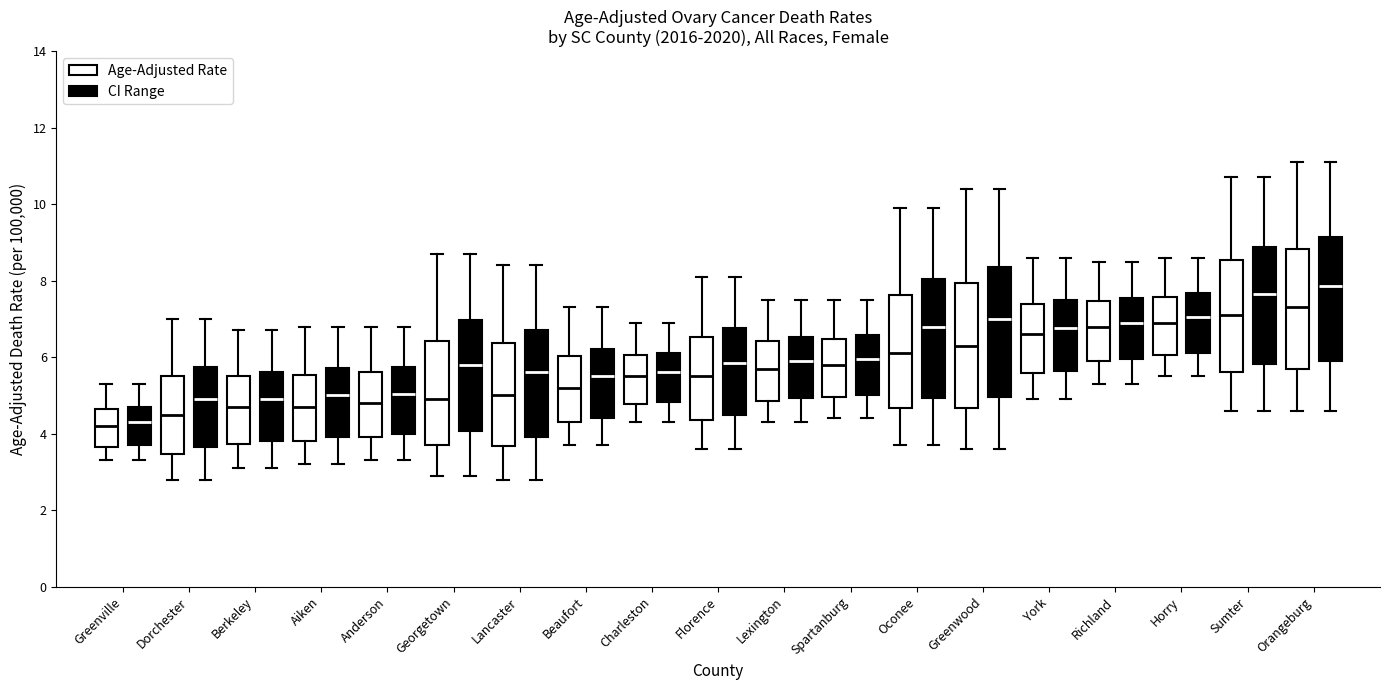

Reading left to right, read every box against the y-axis: the position of its median line, the range the box covers, and the ends of its whiskers. The values are not printed on the chart, so give them approximately, as read against the axis.

Greenville (Age-Adjusted Rate): median 4.2, box 3.6 to 4.6, whiskers 3.4 to 5.4
Greenville (CI Range): median 4.4, box 3.8 to 4.8, whiskers 3.4 to 5.4
Dorchester (Age-Adjusted Rate): median 4.6, box 3.4 to 5.6, whiskers 2.8 to 7.0
Dorchester (CI Range): median 5.0, box 3.6 to 5.8, whiskers 2.8 to 7.0
Berkeley (Age-Adjusted Rate): median 4.8, box 3.8 to 5.6, whiskers 3.2 to 6.8
Berkeley (CI Range): median 5.0, box 3.8 to 5.6, whiskers 3.2 to 6.8
Aiken (Age-Adjusted Rate): median 4.8, box 3.8 to 5.6, whiskers 3.2 to 6.8
Aiken (CI Range): median 5.0, box 4.0 to 5.8, whiskers 3.2 to 6.8
Anderson (Age-Adjusted Rate): median 4.8, box 4.0 to 5.6, whiskers 3.4 to 6.8
Anderson (CI Range): median 5.0, box 4.0 to 5.8, whiskers 3.4 to 6.8
Georgetown (Age-Adjusted Rate): median 5.0, box 3.8 to 6.4, whiskers 3.0 to 8.8
Georgetown (CI Range): median 5.8, box 4.0 to 7.0, whiskers 3.0 to 8.8
Lancaster (Age-Adjusted Rate): median 5.0, box 3.6 to 6.4, whiskers 2.8 to 8.4
Lancaster (CI Range): median 5.6, box 4.0 to 6.8, whiskers 2.8 to 8.4
Beaufort (Age-Adjusted Rate): median 5.2, box 4.4 to 6.0, whiskers 3.8 to 7.4
Beaufort (CI Range): median 5.6, box 4.4 to 6.2, whiskers 3.8 to 7.4
Charleston (Age-Adjusted Rate): median 5.6, box 4.8 to 6.0, whiskers 4.4 to 7.0
Charleston (CI Range): median 5.6, box 4.8 to 6.2, whiskers 4.4 to 7.0
Florence (Age-Adjusted Rate): median 5.6, box 4.4 to 6.6, whiskers 3.6 to 8.2
Florence (CI Range): median 5.8, box 4.6 to 6.8, whiskers 3.6 to 8.2
Lexington (Age-Adjusted Rate): median 5.8, box 4.8 to 6.4, whiskers 4.4 to 7.6
Lexington (CI Range): median 6.0, box 5.0 to 6.6, whiskers 4.4 to 7.6
Spartanburg (Age-Adjusted Rate): median 5.8, box 5.0 to 6.4, whiskers 4.4 to 7.6
Spartanburg (CI Range): median 6.0, box 5.0 to 6.6, whiskers 4.4 to 7.6
Oconee (Age-Adjusted Rate): median 6.2, box 4.6 to 7.6, whiskers 3.8 to 10.0
Oconee (CI Range): median 6.8, box 5.0 to 8.0, whiskers 3.8 to 10.0
Greenwood (Age-Adjusted Rate): median 6.4, box 4.6 to 8.0, whiskers 3.6 to 10.4
Greenwood (CI Range): median 7.0, box 5.0 to 8.4, whiskers 3.6 to 10.4
York (Age-Adjusted Rate): median 6.6, box 5.6 to 7.4, whiskers 5.0 to 8.6
York (CI Range): median 6.8, box 5.6 to 7.4, whiskers 5.0 to 8.6
Richland (Age-Adjusted Rate): median 6.8, box 6.0 to 7.4, whiskers 5.4 to 8.6
Richland (CI Range): median 7.0, box 6.0 to 7.6, whiskers 5.4 to 8.6
Horry (Age-Adjusted Rate): median 7.0, box 6.0 to 7.6, whiskers 5.6 to 8.6
Horry (CI Range): median 7.0, box 6.2 to 7.6, whiskers 5.6 to 8.6
Sumter (Age-Adjusted Rate): median 7.2, box 5.6 to 8.6, whiskers 4.6 to 10.8
Sumter (CI Range): median 7.6, box 5.8 to 8.8, whiskers 4.6 to 10.8
Orangeburg (Age-Adjusted Rate): median 7.4, box 5.6 to 8.8, whiskers 4.6 to 11.2
Orangeburg (CI Range): median 7.8, box 6.0 to 9.2, whiskers 4.6 to 11.2